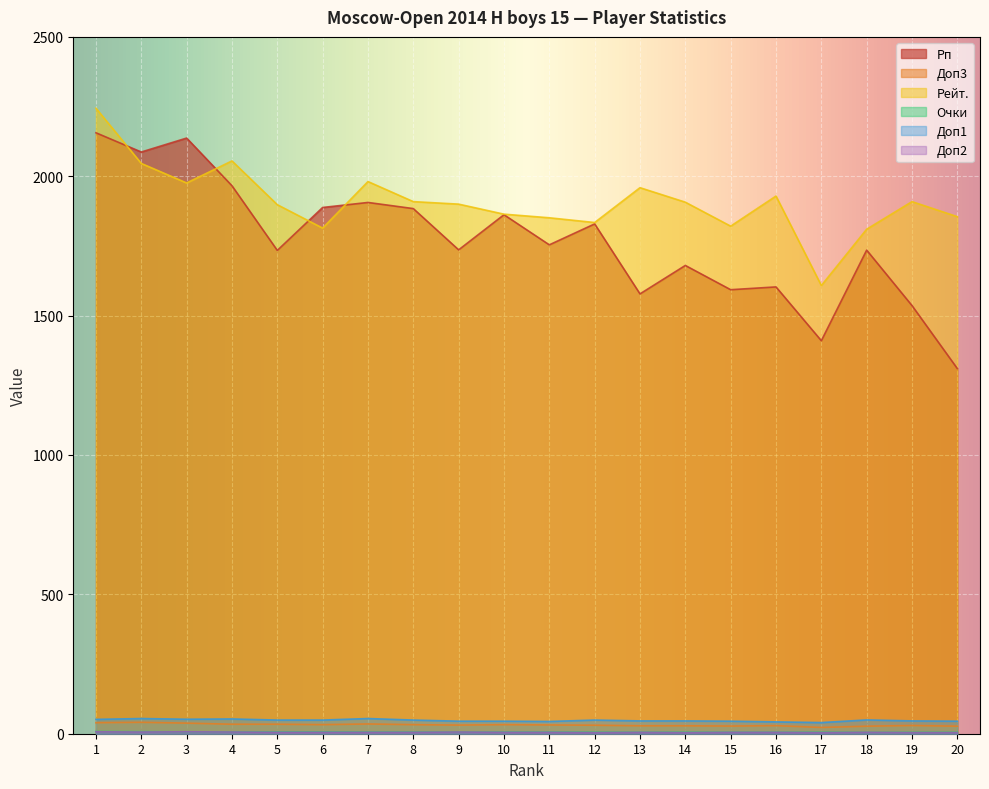

What is the difference between the maximum and minimum values in the Доп2 series?

3.0